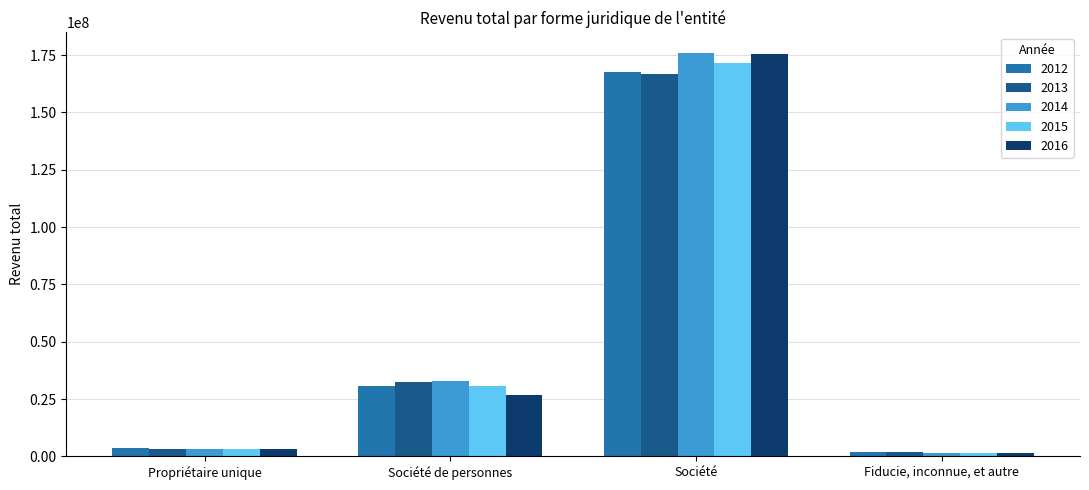

How many series are shown in this chart?

5